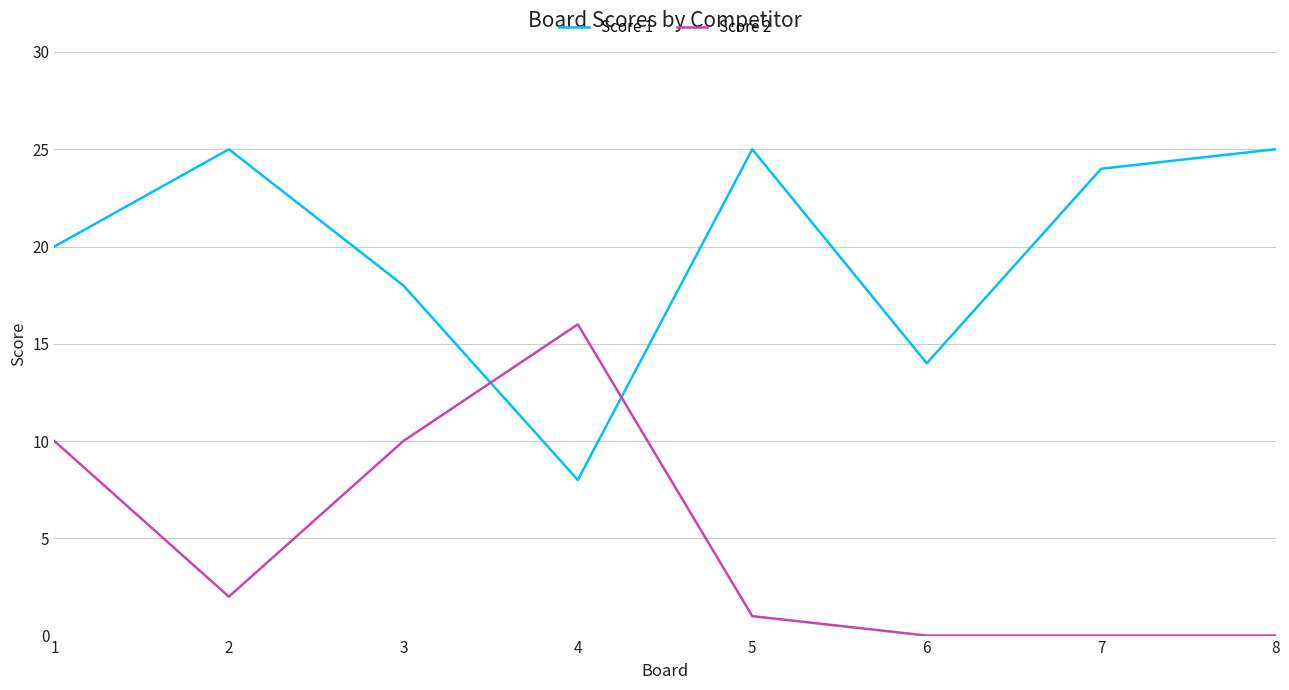

Is this an area chart (filled region under the line)?

No